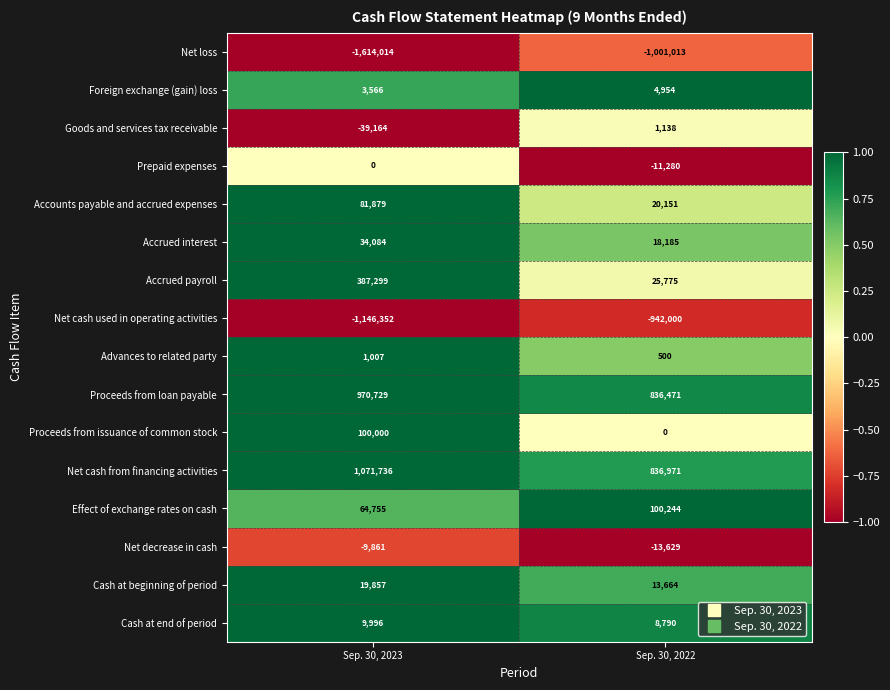

What is the sum of the Cash at beginning of period values at Sep. 30, 2022 and Sep. 30, 2023?

33521